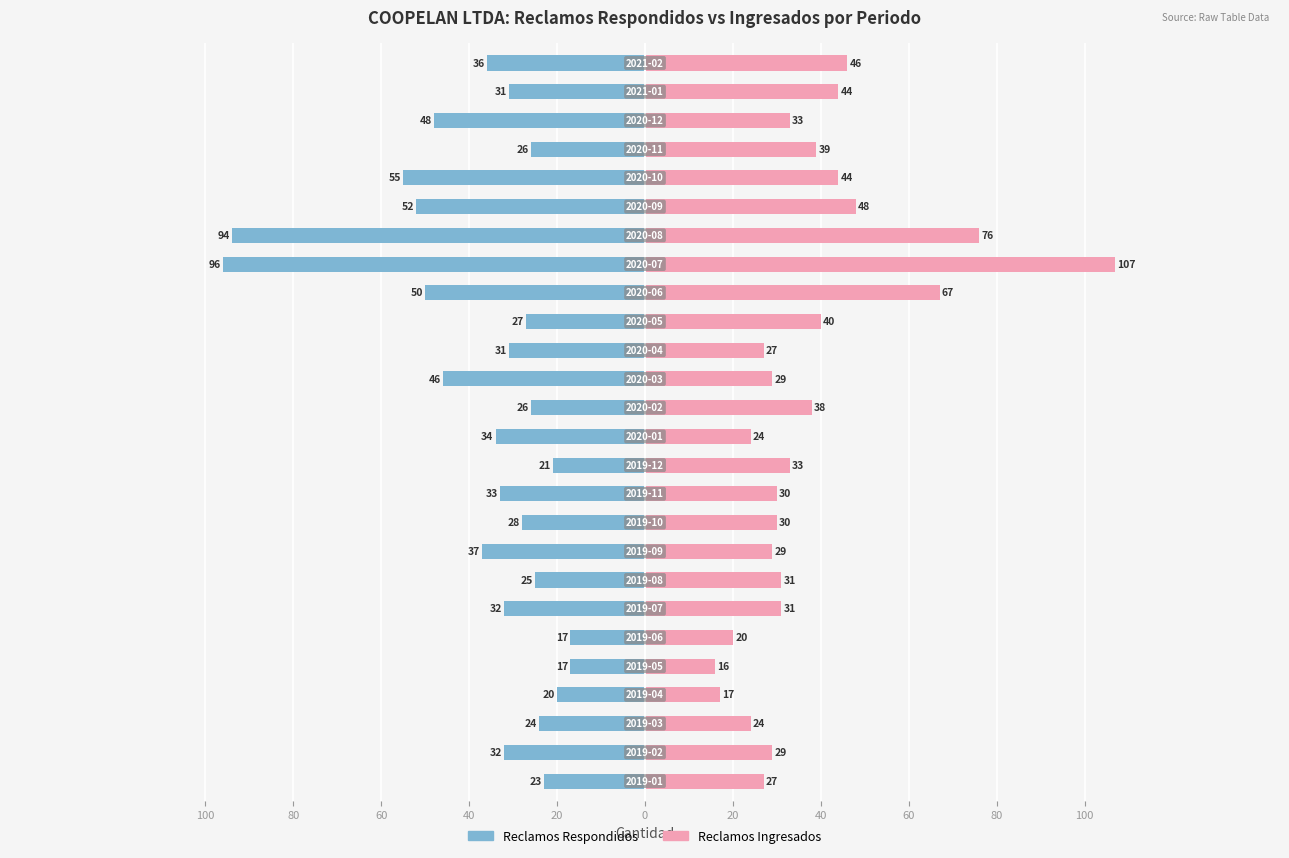

What is the average value of the Reclamos Respondidos series?

-37